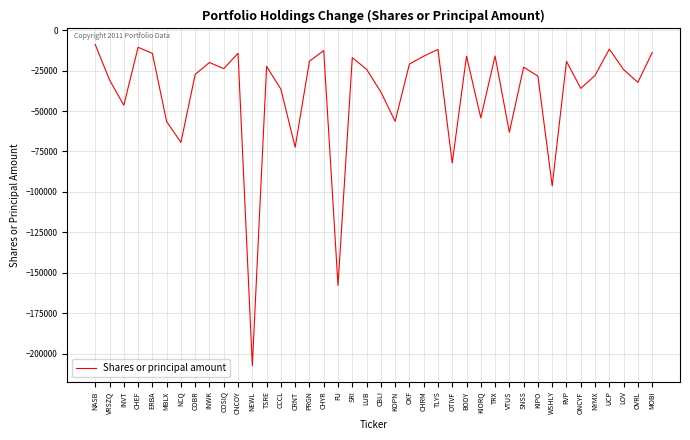

True or false: the data shows -38225 at TSRE.

False